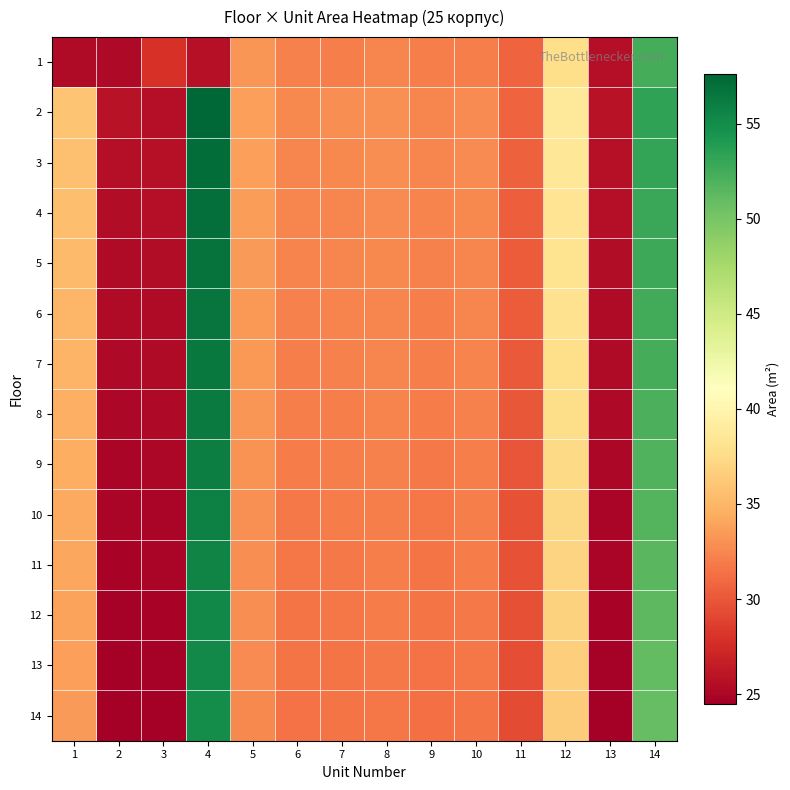

Reading left to right, extract all data points from this chart.

1: 1=25.4	2=25.2	3=27.9	4=25.7	5=33.2	6=32.2	7=32.1	8=32.5	9=32.1	10=32.0	11=30.6	12=37.7	13=25.6	14=52.4
2: 1=36.0	2=25.8	3=25.6	4=57.6	5=33.7	6=32.6	7=32.8	8=33.0	9=32.5	10=32.7	11=30.6	12=38.7	13=25.8	14=53.3
3: 1=35.7	2=25.6	3=25.7	4=57.2	5=33.8	6=32.5	7=32.6	8=32.8	9=32.4	10=32.7	11=30.5	12=38.5	13=25.7	14=53.1
4: 1=35.5	2=25.5	3=25.6	4=57.0	5=33.6	6=32.4	7=32.5	8=32.7	9=32.3	10=32.6	11=30.4	12=38.3	13=25.6	14=52.9
5: 1=35.3	2=25.4	3=25.5	4=56.8	5=33.5	6=32.3	7=32.4	8=32.6	9=32.2	10=32.5	11=30.3	12=38.2	13=25.5	14=52.7
6: 1=35.1	2=25.3	3=25.4	4=56.6	5=33.4	6=32.2	7=32.3	8=32.5	9=32.1	10=32.4	11=30.2	12=38.0	13=25.4	14=52.5
7: 1=34.9	2=25.2	3=25.3	4=56.4	5=33.3	6=32.1	7=32.2	8=32.4	9=32.0	10=32.3	11=30.1	12=37.8	13=25.3	14=52.3
8: 1=34.7	2=25.1	3=25.2	4=56.2	5=33.2	6=32.0	7=32.1	8=32.3	9=31.9	10=32.2	11=30.0	12=37.6	13=25.2	14=52.1
9: 1=34.5	2=25.0	3=25.1	4=56.0	5=33.1	6=31.9	7=32.0	8=32.2	9=31.8	10=32.1	11=29.9	12=37.4	13=25.1	14=51.9
10: 1=34.3	2=24.9	3=25.0	4=55.8	5=33.0	6=31.8	7=31.9	8=32.1	9=31.7	10=32.0	11=29.8	12=37.2	13=25.0	14=51.7
11: 1=34.1	2=24.8	3=24.9	4=55.6	5=32.9	6=31.7	7=31.8	8=32.0	9=31.6	10=31.9	11=29.7	12=37.0	13=24.9	14=51.5
12: 1=33.9	2=24.7	3=24.8	4=55.4	5=32.8	6=31.6	7=31.7	8=31.9	9=31.5	10=31.8	11=29.6	12=36.8	13=24.8	14=51.3
13: 1=33.7	2=24.6	3=24.7	4=55.2	5=32.7	6=31.5	7=31.6	8=31.8	9=31.4	10=31.7	11=29.5	12=36.6	13=24.7	14=51.1
14: 1=33.5	2=24.5	3=24.6	4=55.0	5=32.6	6=31.4	7=31.5	8=31.7	9=31.3	10=31.6	11=29.4	12=36.4	13=24.6	14=50.9